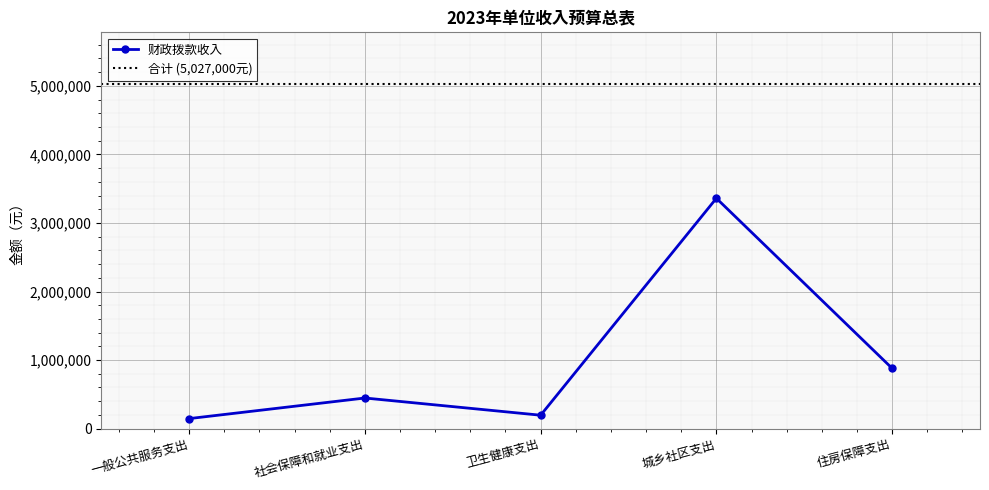

Reading left to right, transcribe all the data shown in this chart.

一般公共服务支出=146000	社会保障和就业支出=446400	卫生健康支出=195300	城乡社区支出=3360100	住房保障支出=879200